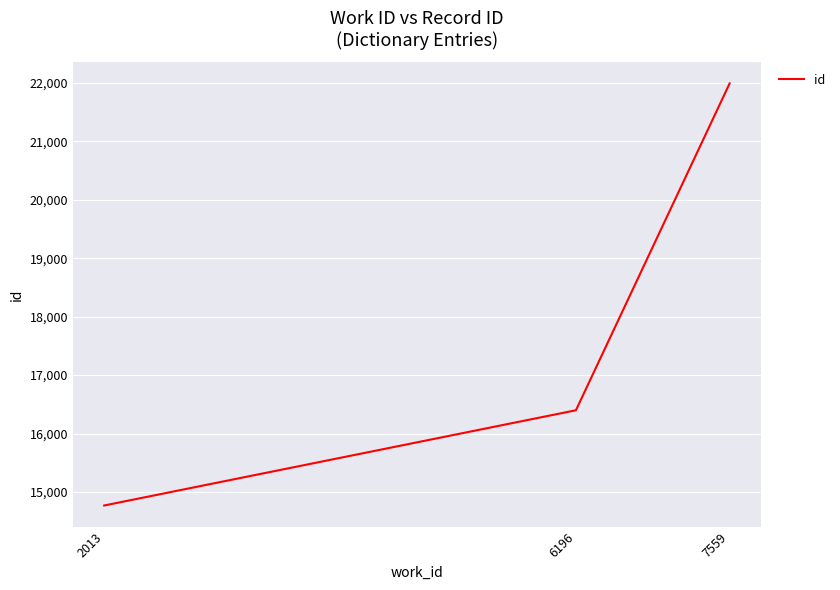

Approximately how many times larger is the value at 7559 compared to 2013?

1.5